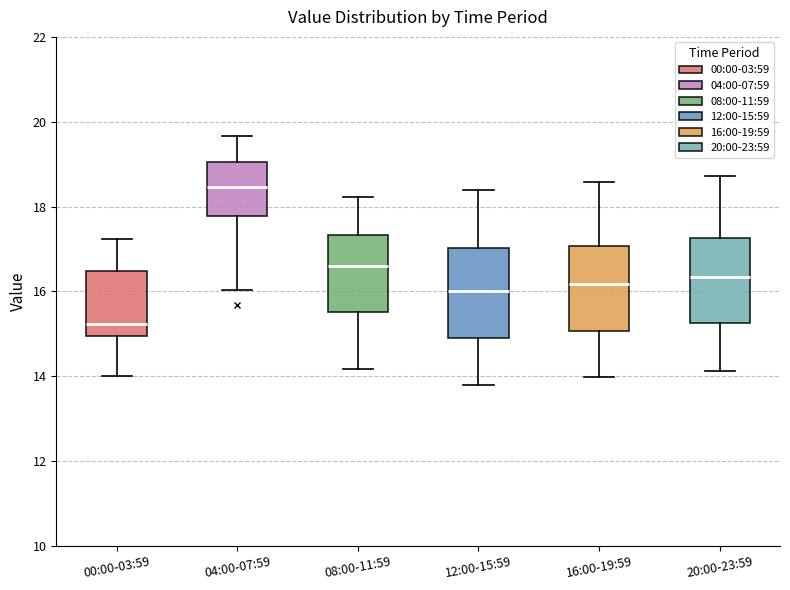

Reading left to right, read every box against the y-axis: the position of its median line, the range the box covers, and the ends of its whiskers. The values are not printed on the chart, so give them approximately, as read against the axis.

00:00-03:59: median 15.2, box 15.0 to 16.4, whiskers 14.0 to 17.2
04:00-07:59: median 18.4, box 17.8 to 19.0, whiskers 16.0 to 19.6
08:00-11:59: median 16.6, box 15.6 to 17.4, whiskers 14.2 to 18.2
12:00-15:59: median 16.0, box 15.0 to 17.0, whiskers 13.8 to 18.4
16:00-19:59: median 16.2, box 15.0 to 17.0, whiskers 14.0 to 18.6
20:00-23:59: median 16.4, box 15.2 to 17.2, whiskers 14.2 to 18.8